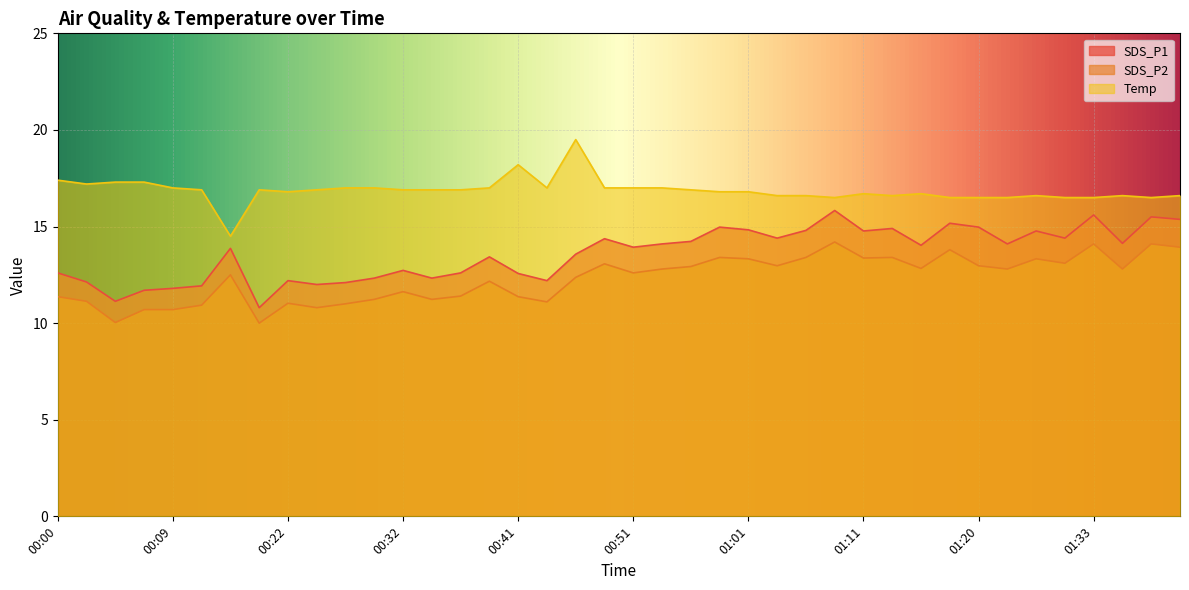

Read the SDS_P2 value at 00:15.

10.9